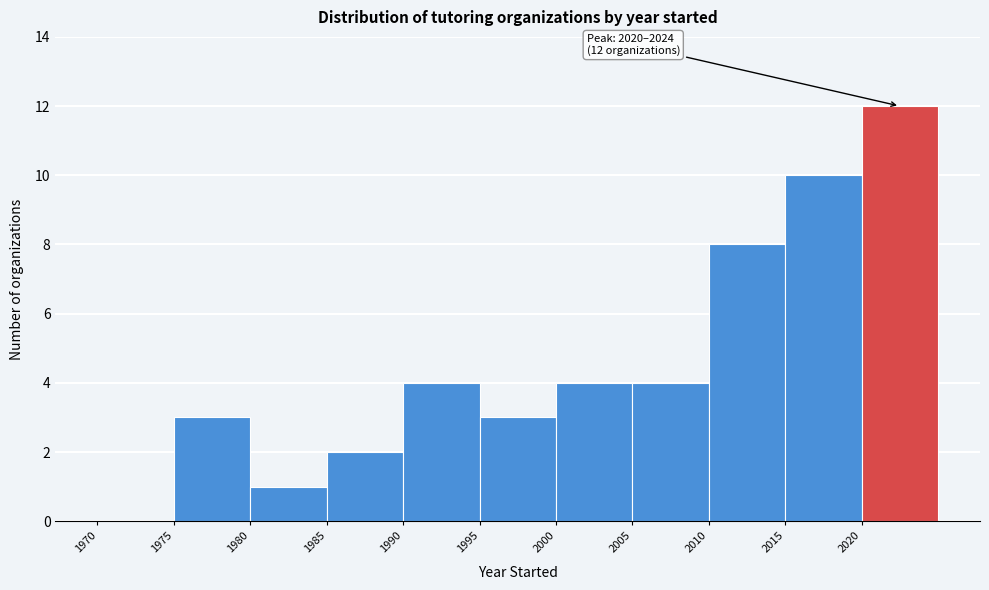

Which range on the x-axis has the tallest bar?

2020 to 2025